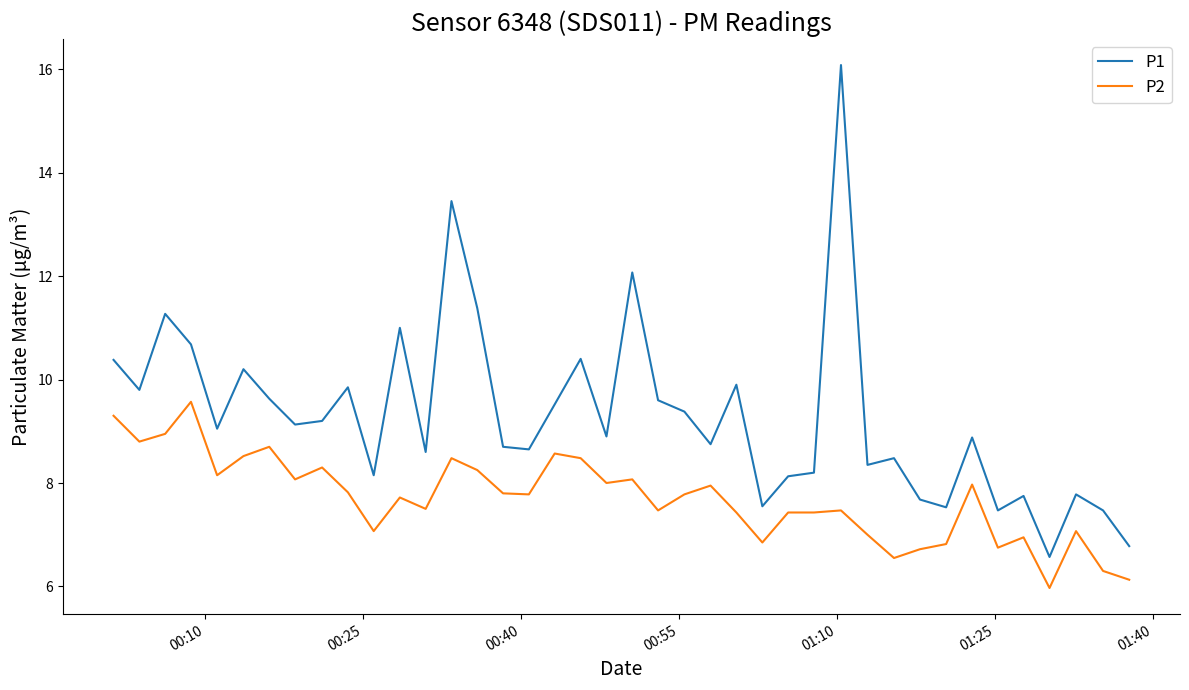

What is the difference between the maximum and minimum values in the P2 series?

3.6